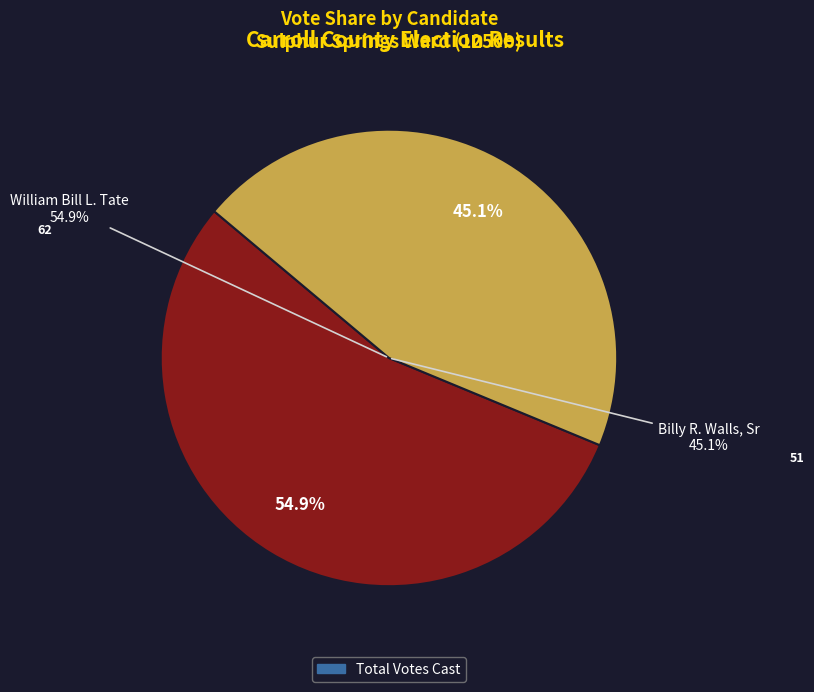

True or false: Provisional accounts for 1% of the total.

False